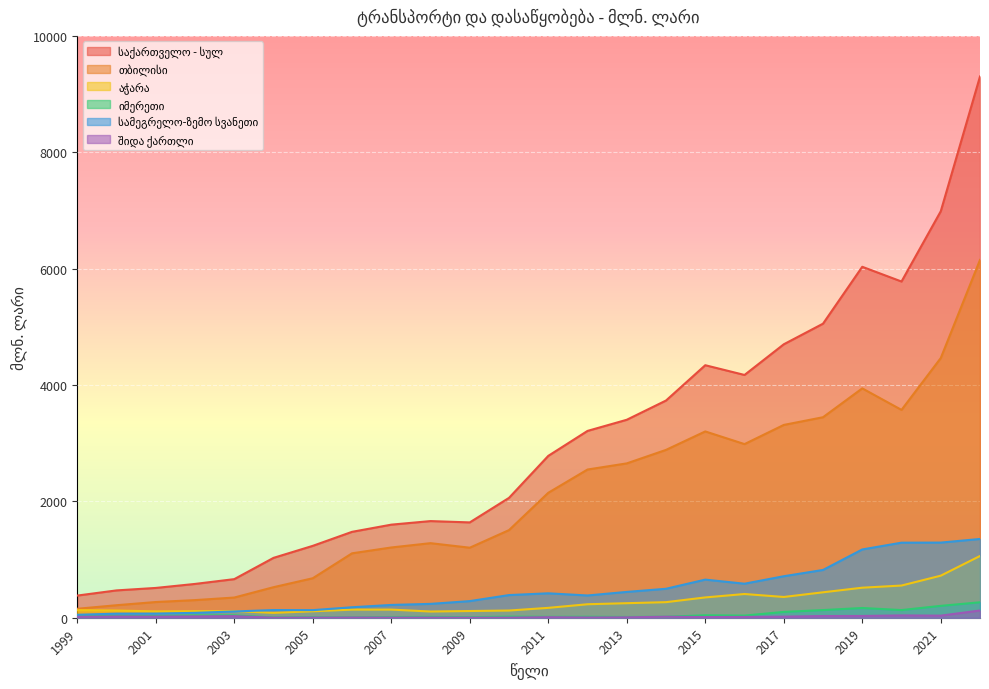

Where is the first local maximum for იმერეთი?

2000